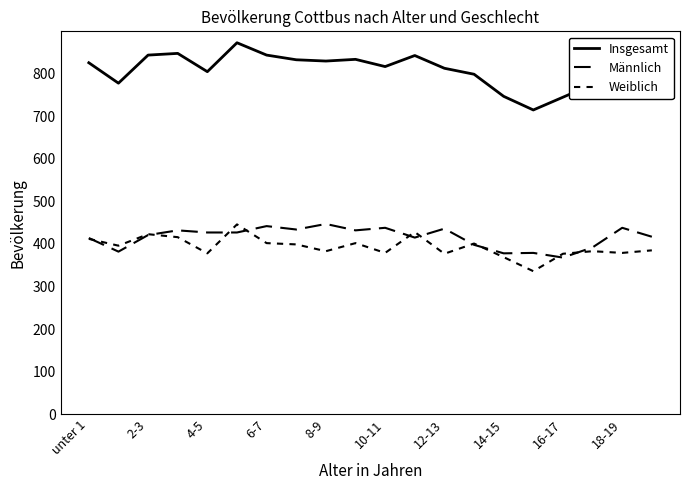

Is this an area chart (filled region under the line)?

No